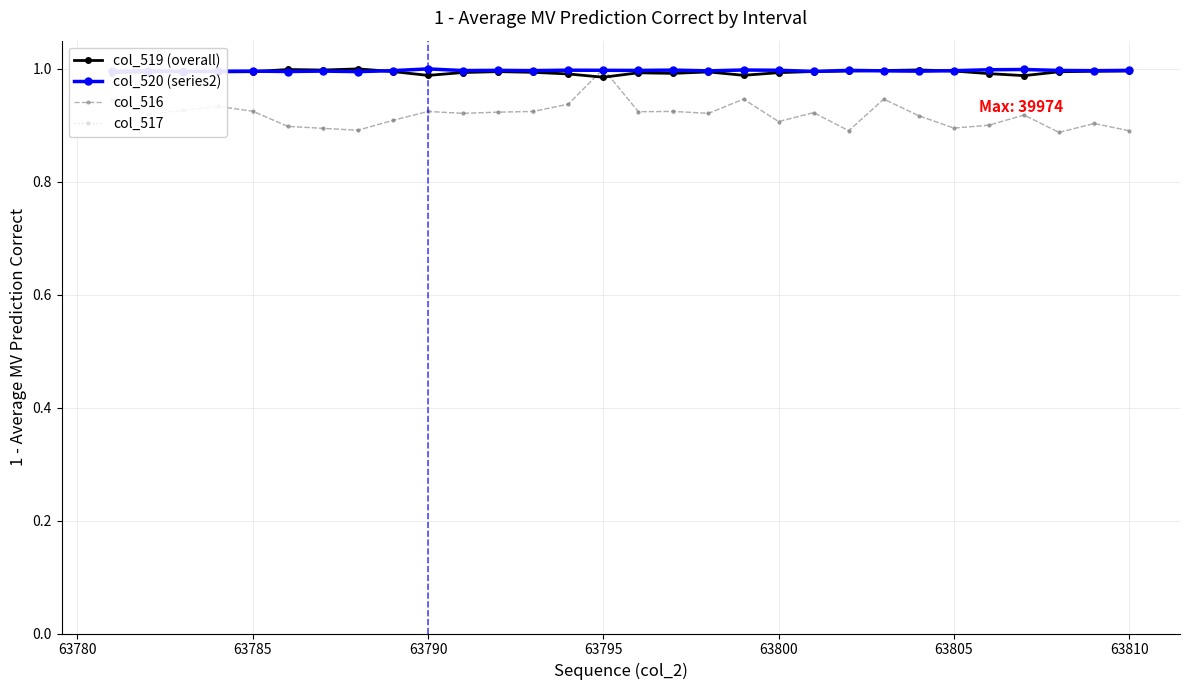

True or false: col_517 has more than 0 interior local peaks.

True